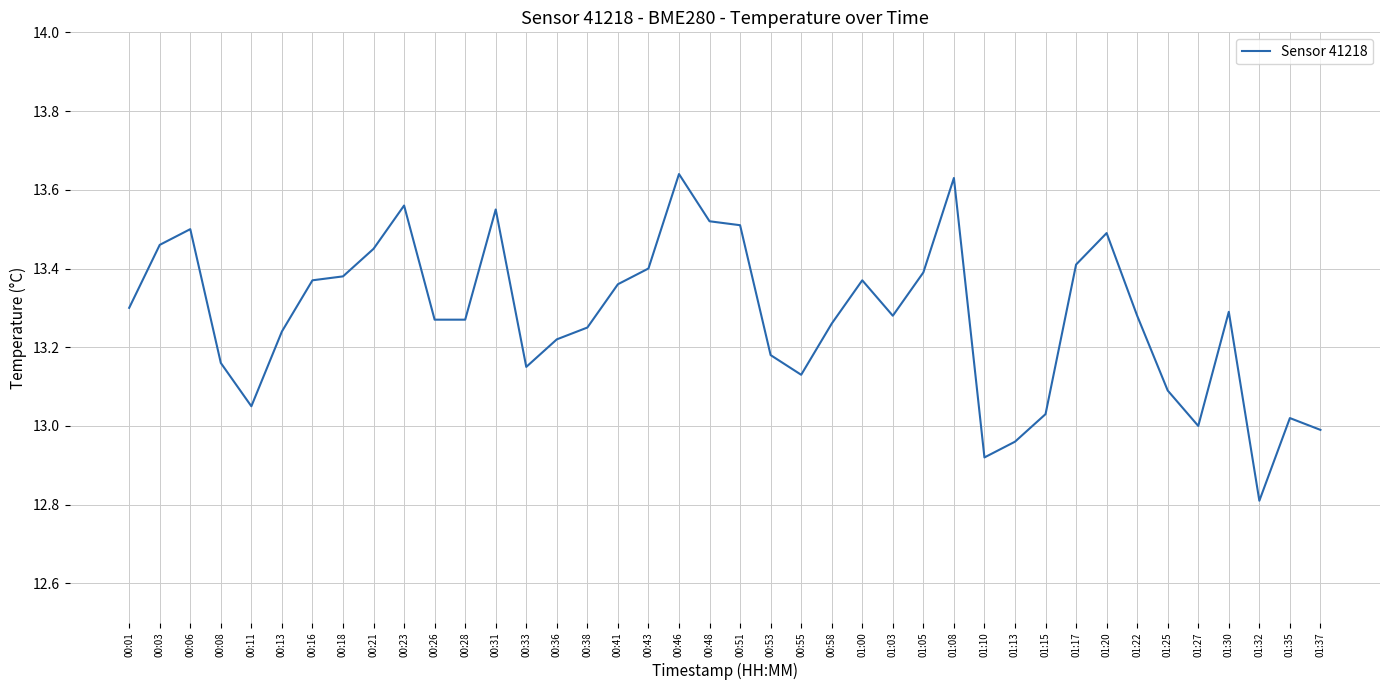

Is it true that the value at 00:31 is 23.3?

False